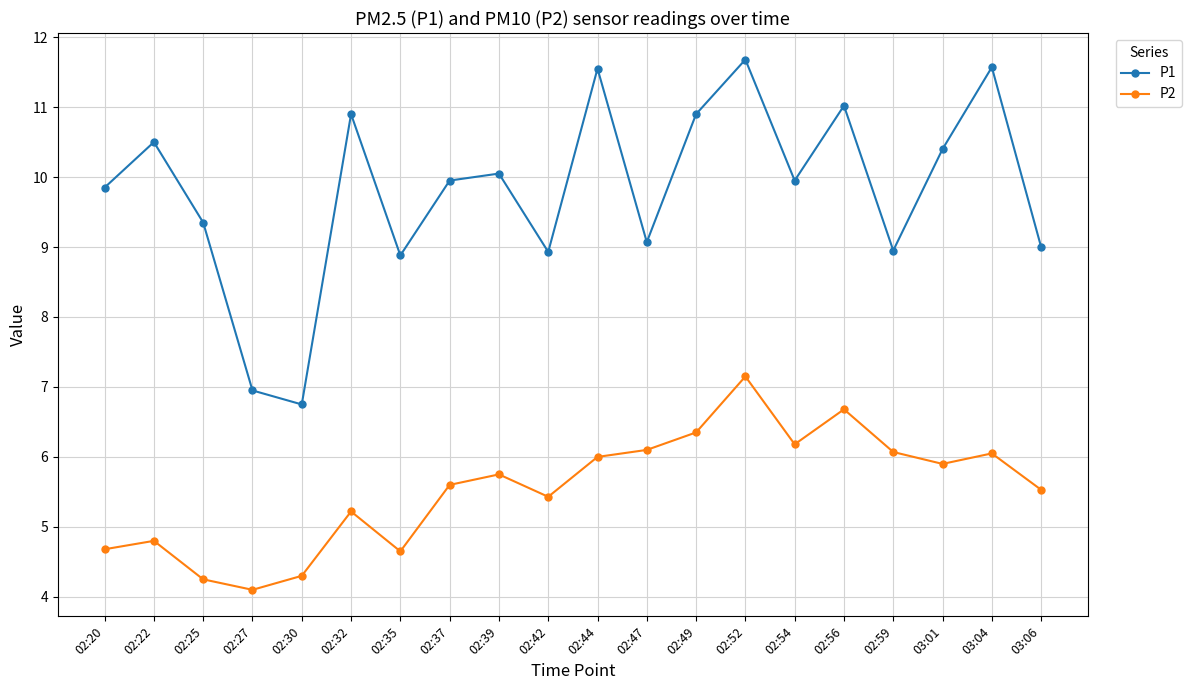

What is the spread (max minus min) of values at 02:52?

4.5